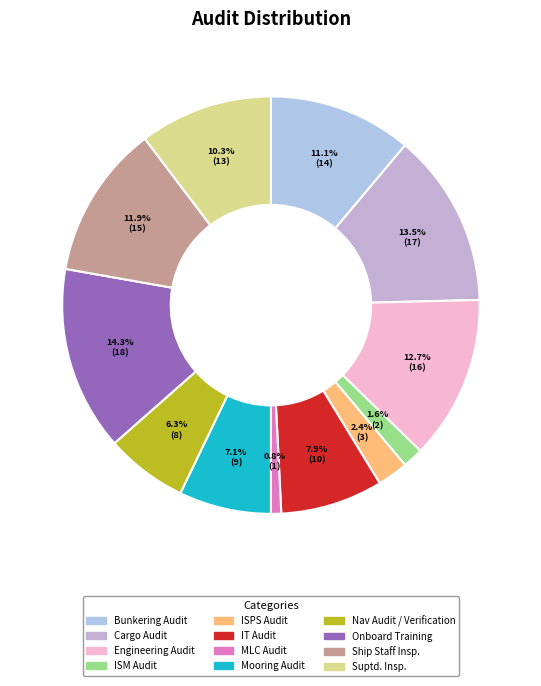

To the nearest percent, what portion does ISM Audit represent?

2%